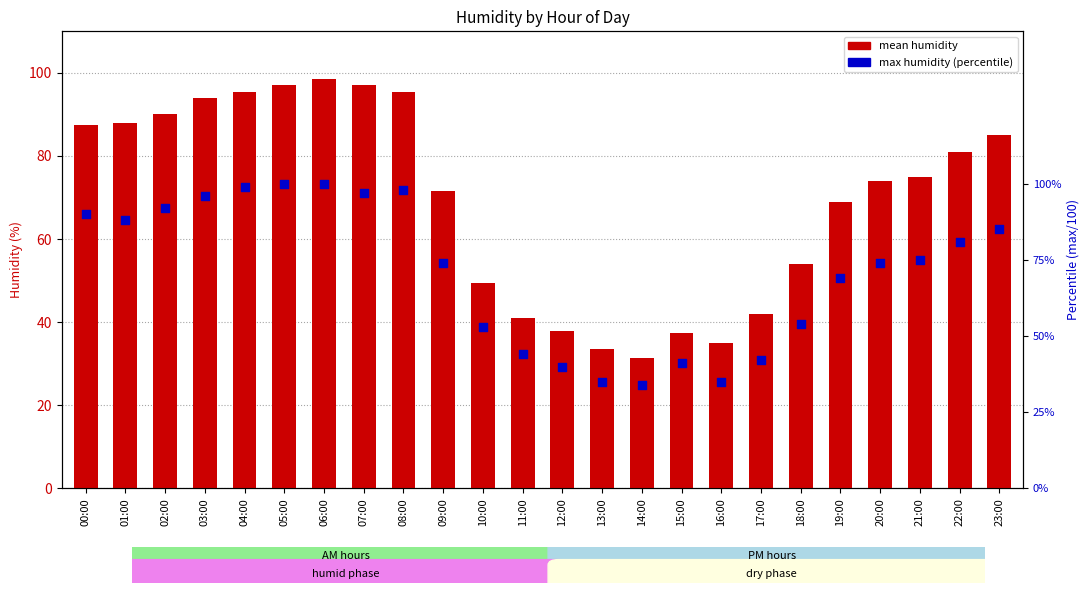

At how many categories does at least one series exceed 82?

10